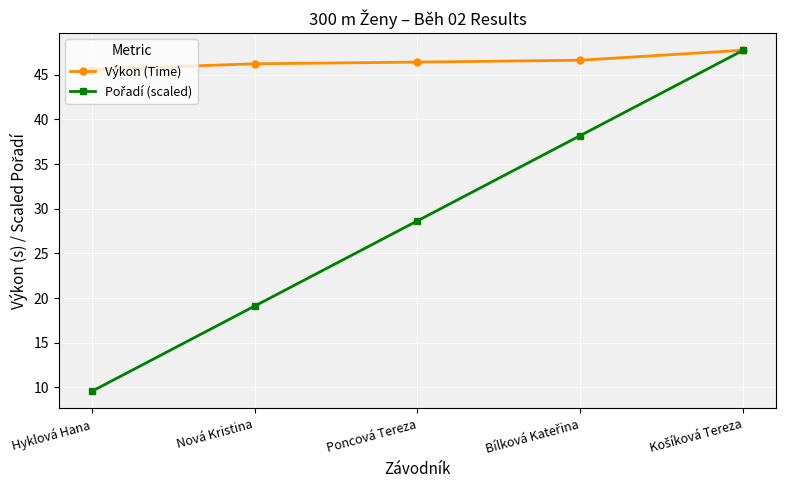

What is the maximum value shown in the chart?

47.8